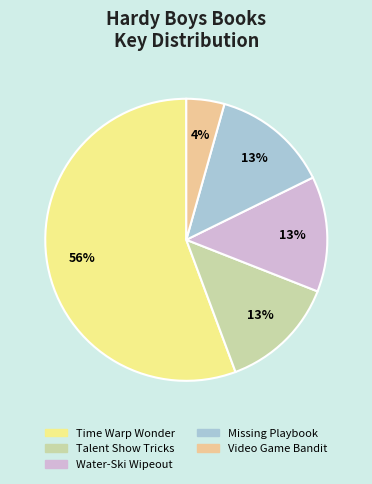

Which slice is the smallest?

Video Game Bandit